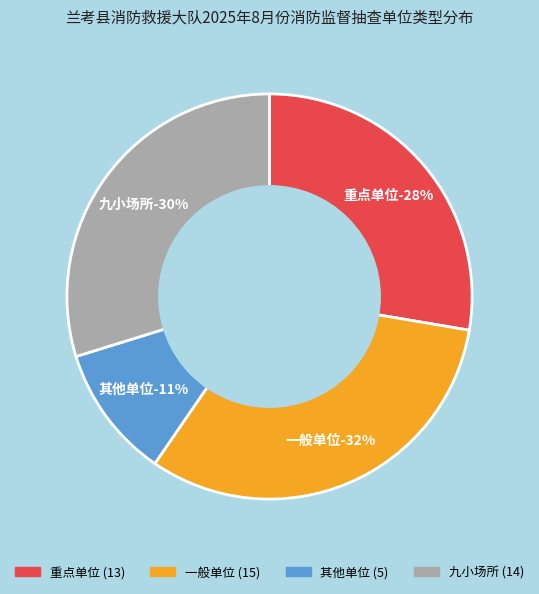

Rank the categories by value from lowest to highest.

其他单位, 重点单位, 九小场所, 一般单位